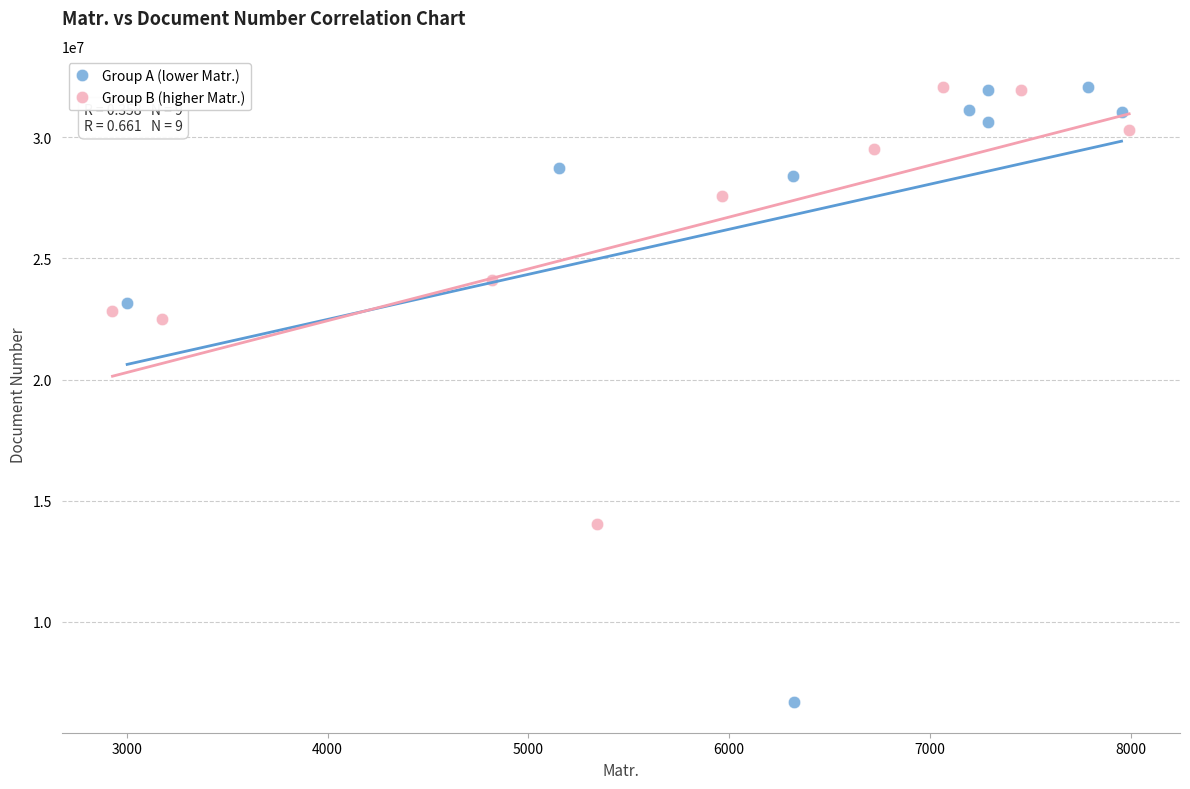

Which series has the largest Y range (max minus min)?

Group A (lower Matr.)